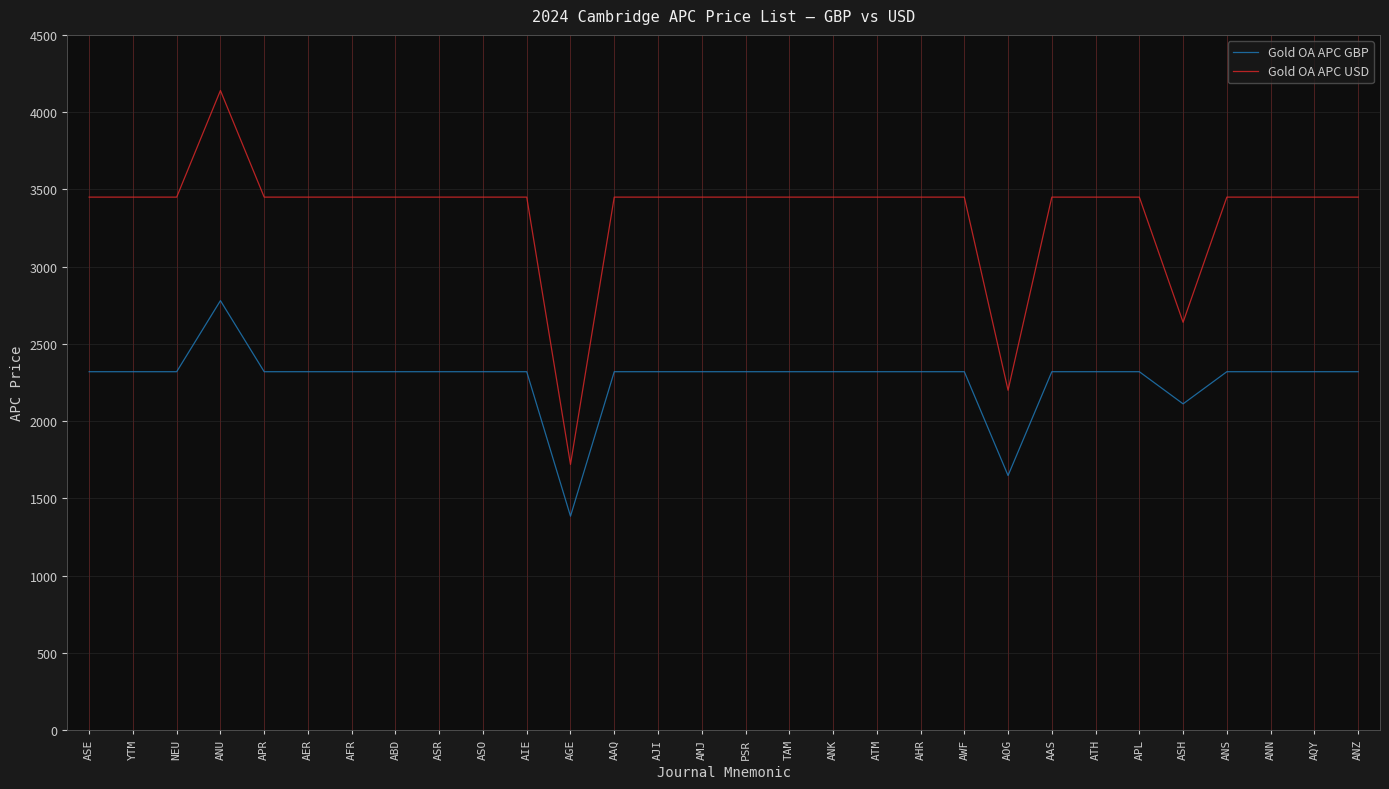

Rank the series at YTM from highest to lowest value.

Gold OA APC USD, Gold OA APC GBP